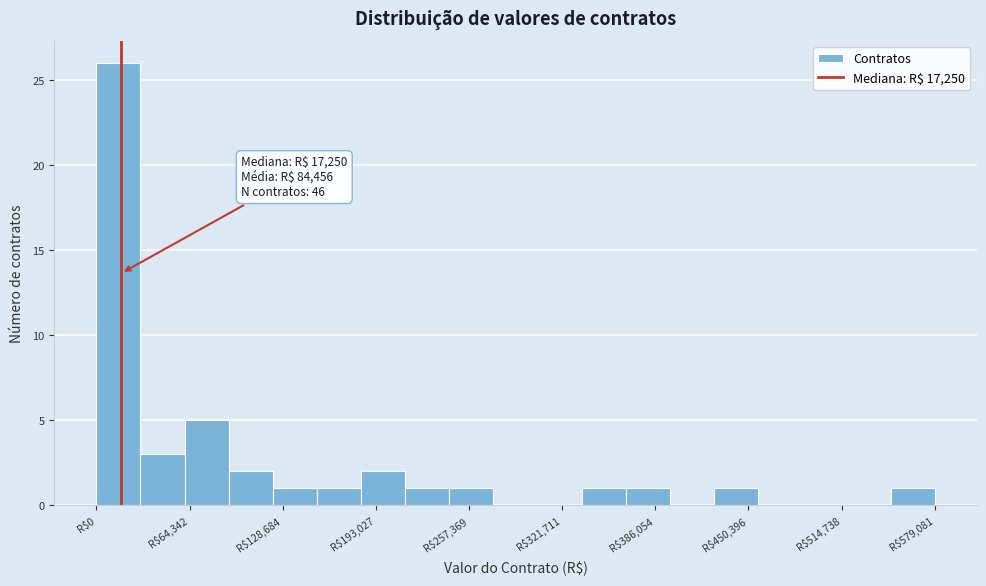

Read against the x-axis, roughly where is the centre of the tallest bar?

20000